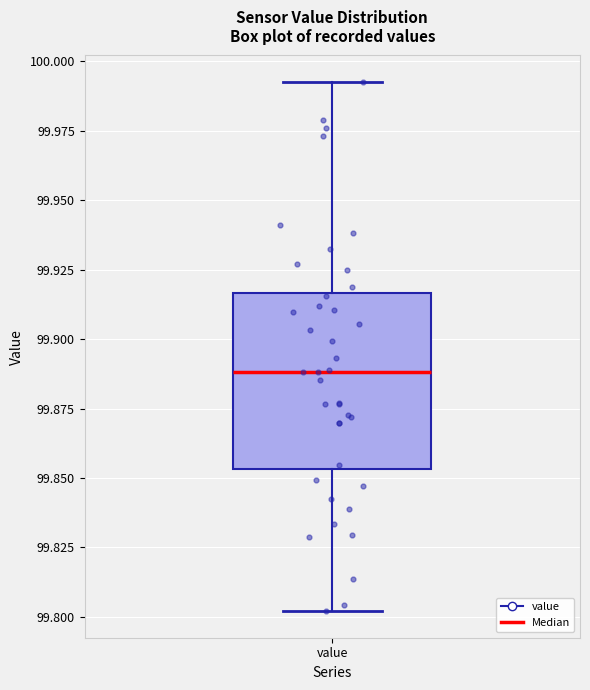

Transcribe this box plot: give where the median line is, the range the box spans, and where the two whiskers end, as read against the y-axis. The values are not printed on the chart, so give them approximately, as read against the axis.

median 99.890, box 99.855 to 99.915, whiskers 99.800 to 99.995